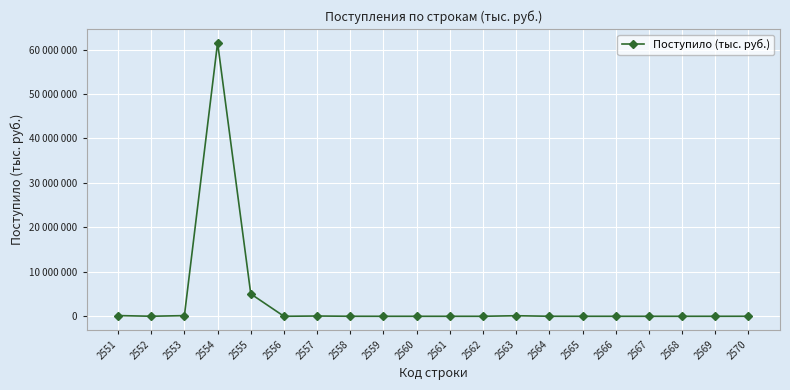

The chart shows a value of 8939 at 2558. True or false?

False